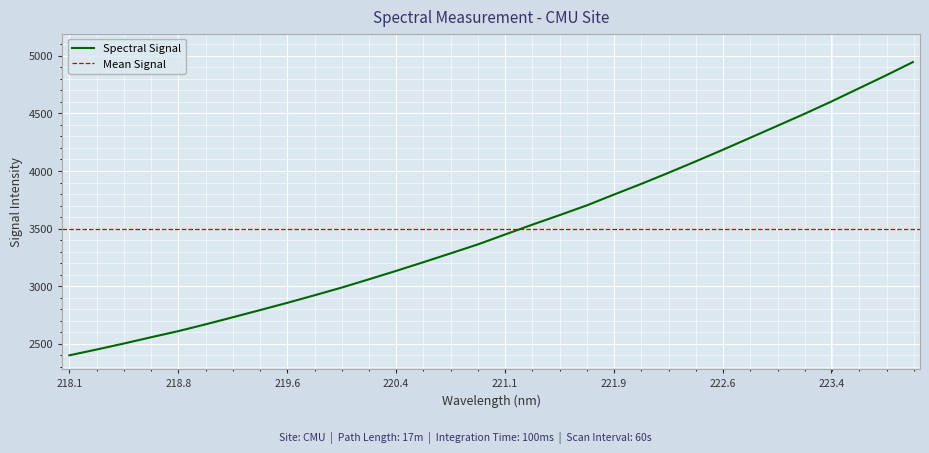

Does the chart display data point markers on the line(s)?

No